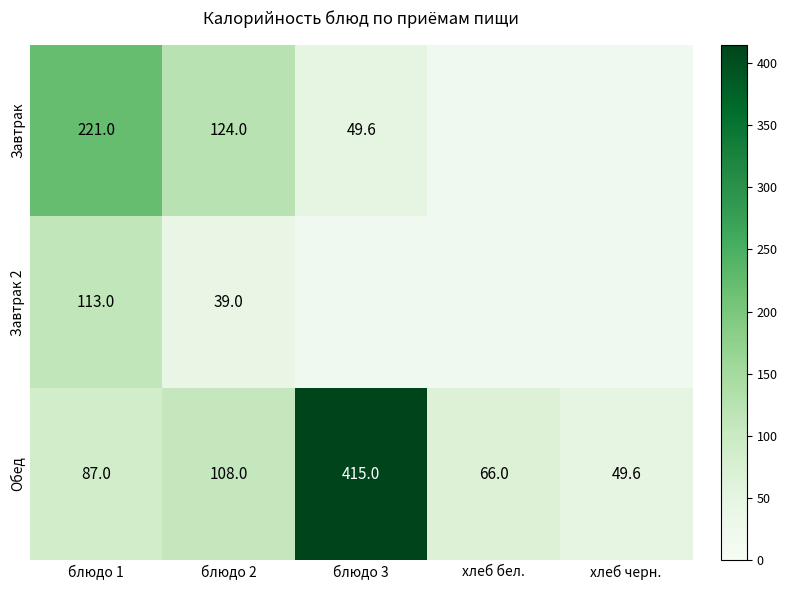

Rank the categories by Обед value from highest to lowest.

блюдо 3, блюдо 2, блюдо 1, хлеб бел., хлеб черн.